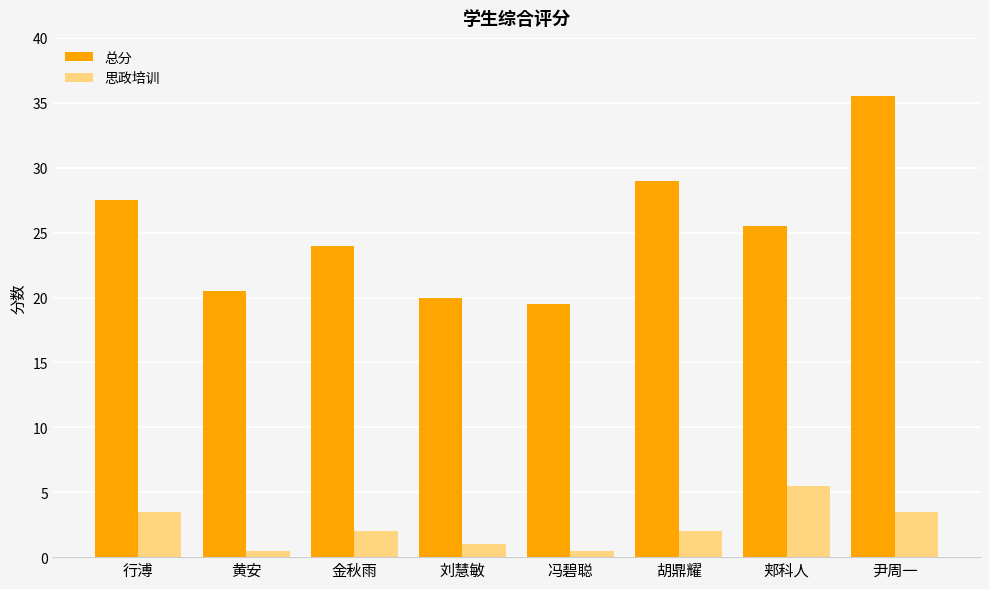

The 总分 series shows 28.6 at 刘慧敏. True or false?

False